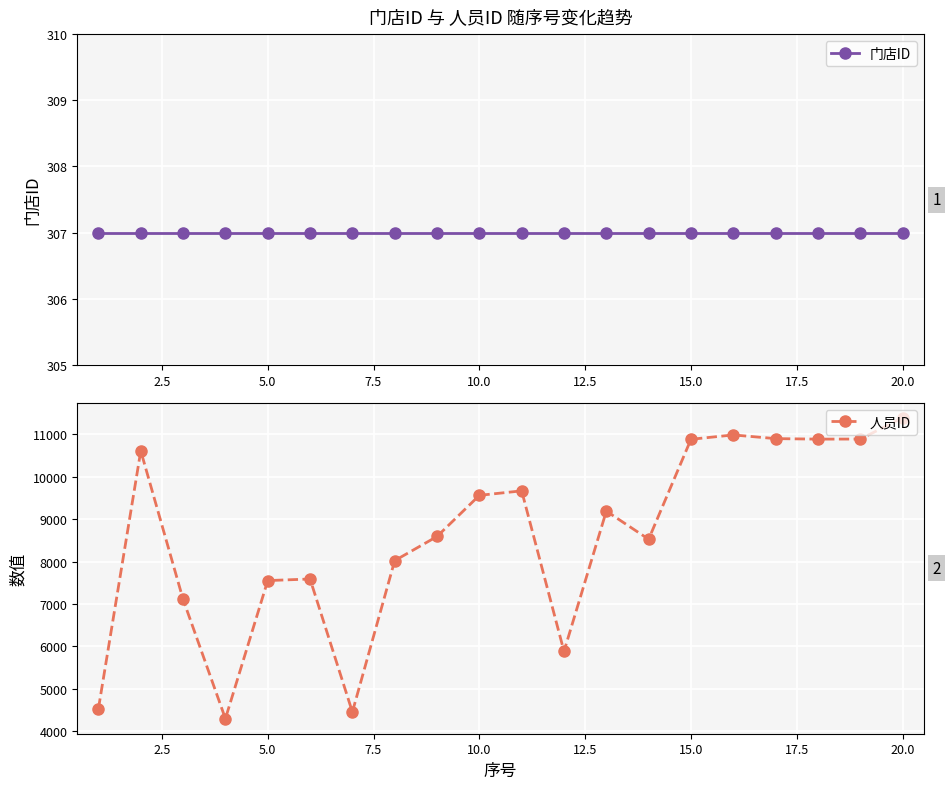

What are all the series names shown in the legend?

门店ID, 人员ID